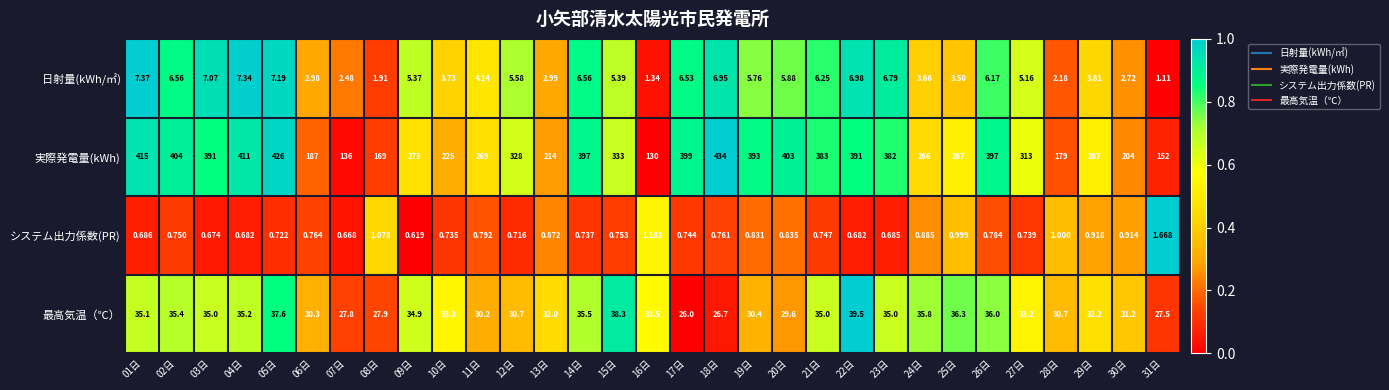

Rank the series by their maximum value, from highest to lowest.

実際発電量(kWh), 最高気温（℃）, 日射量(kWh/㎡), システム出力係数(PR)